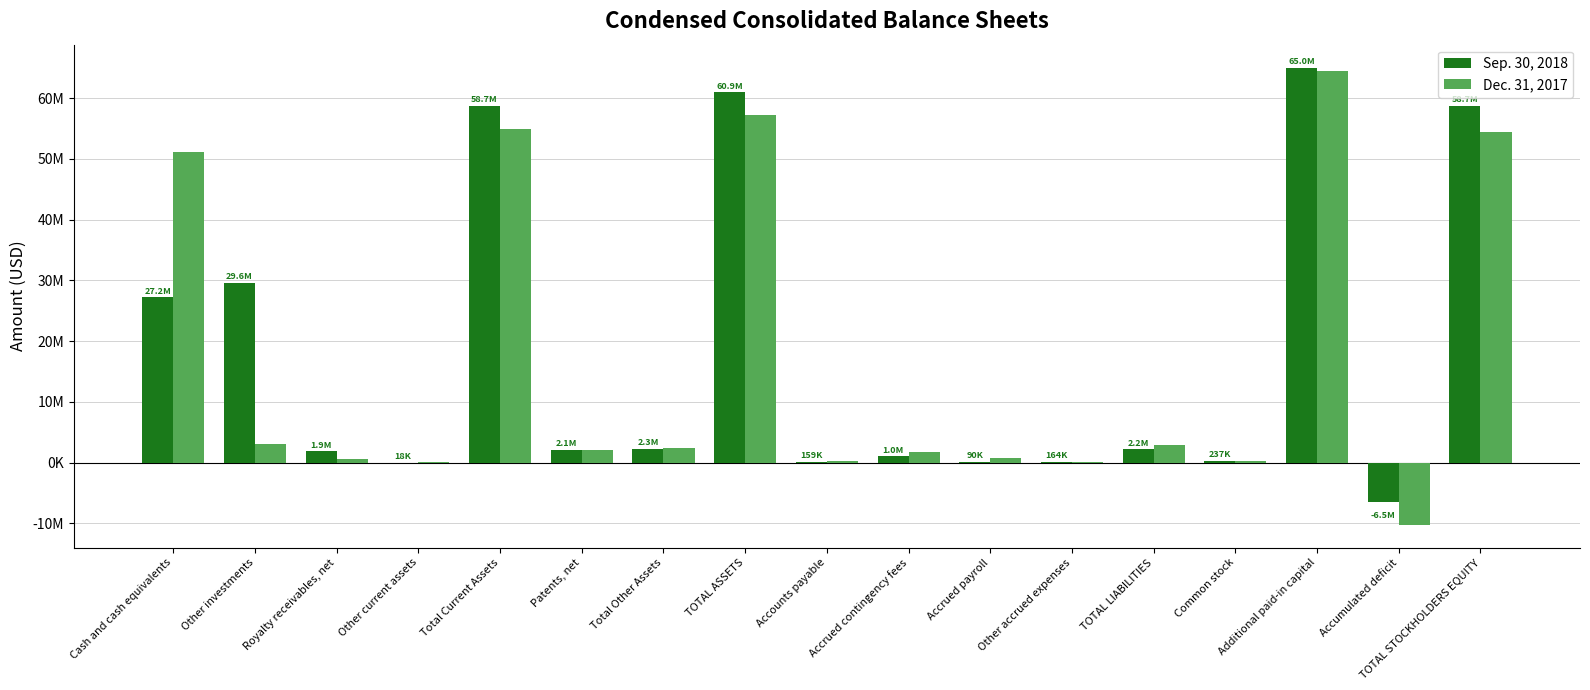

Where does the Sep. 30, 2018 series first go above 2062000?

Cash and cash equivalents